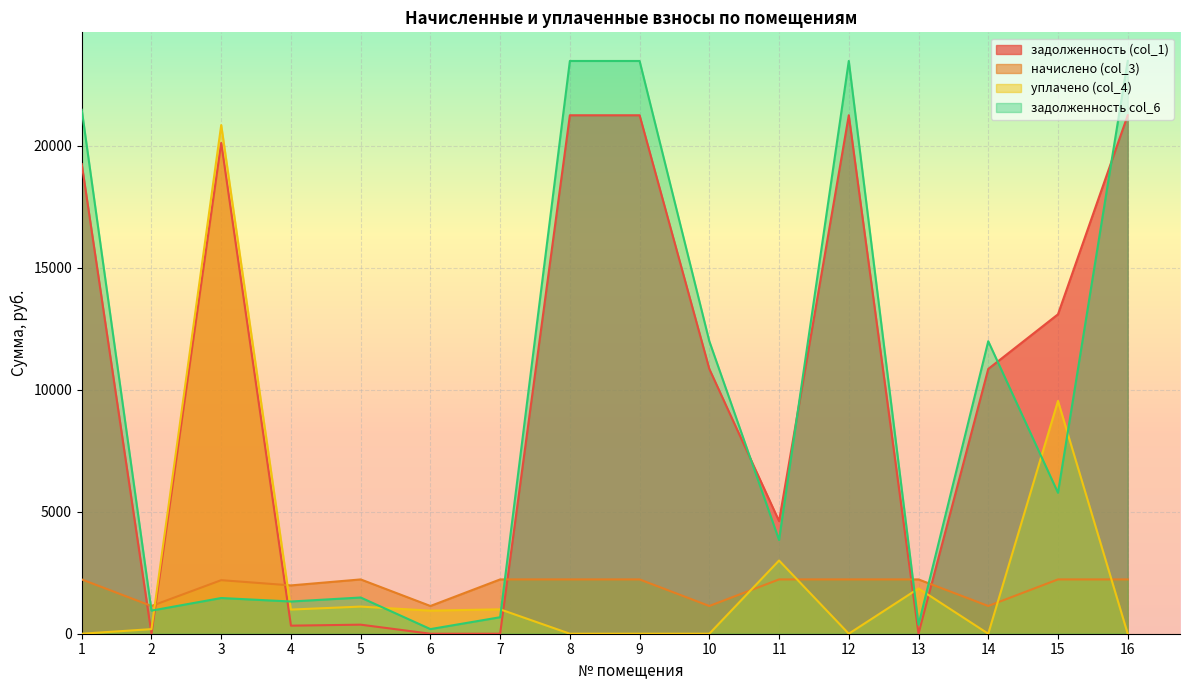

List the series in order of their peak value, lowest first.

начислено (col_3), уплачено (col_4), задолженность (col_1), задолженность col_6